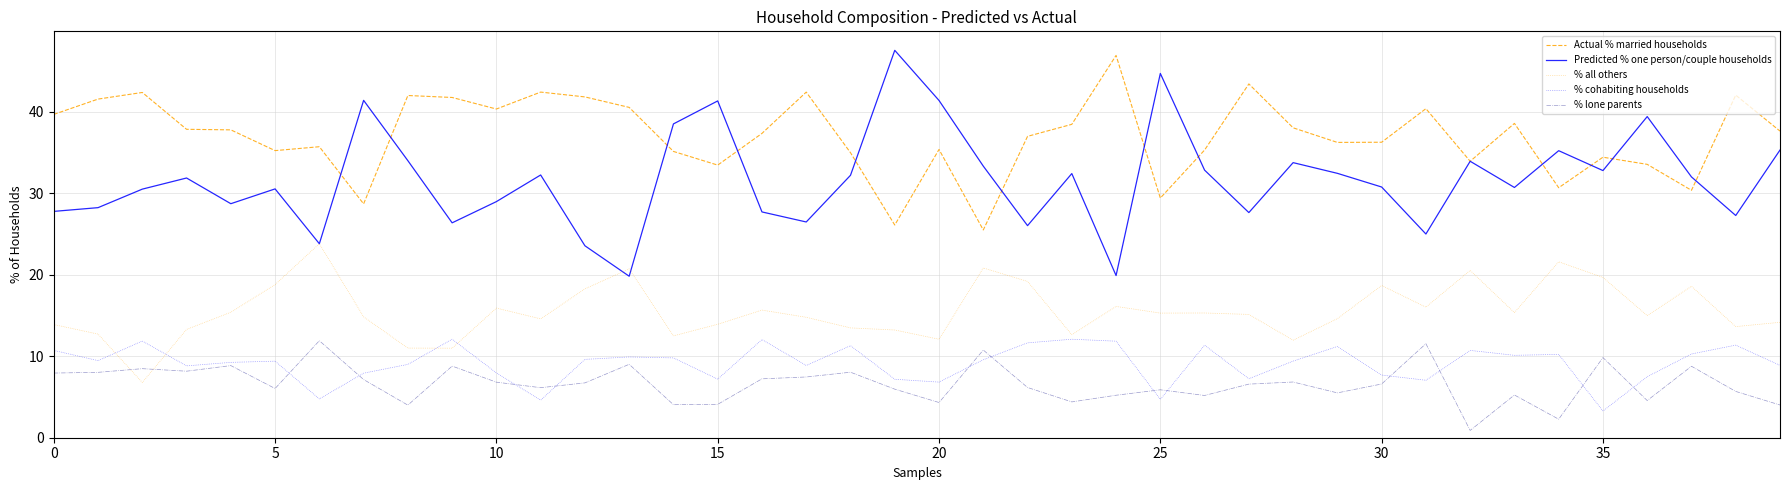

True or false: Actual % married households and % cohabiting households intersect in this chart.

False